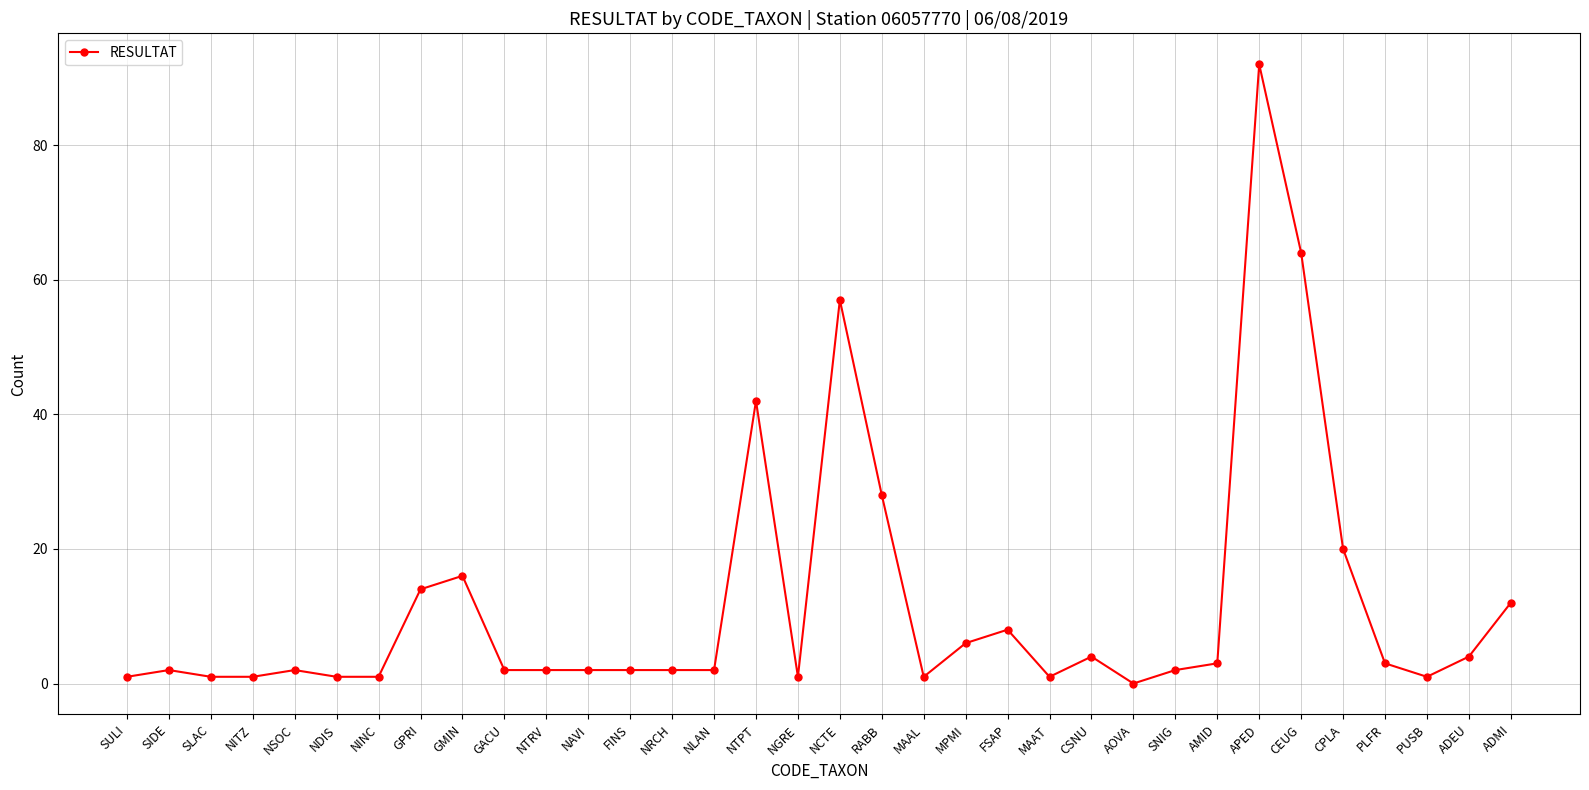

What is the label of the 23rd point from the left?

MAAT